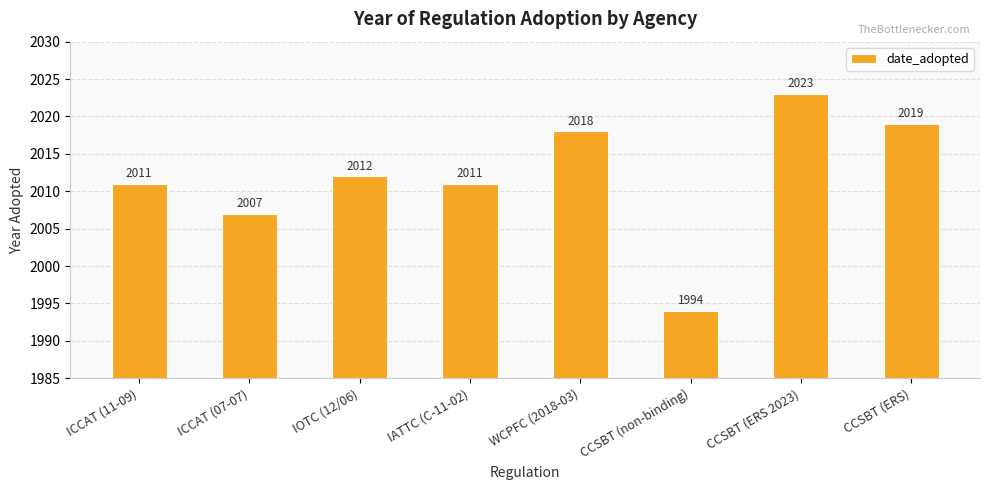

How many values are below 2012?

4